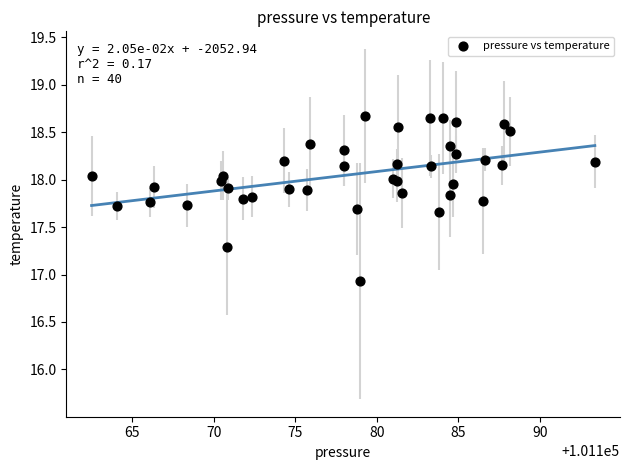

What Y value in the scatter plot is closest to 17?

16.9